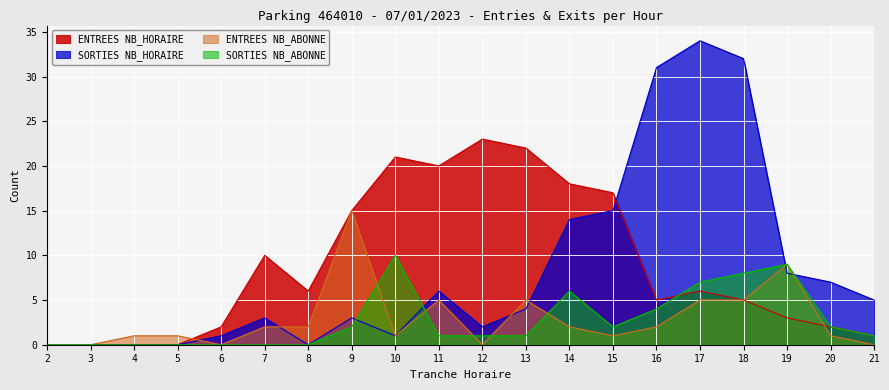

Is the value of ENTREES NB_ABONNE at 20 greater than the value of SORTIES NB_ABONNE at 2?

Yes